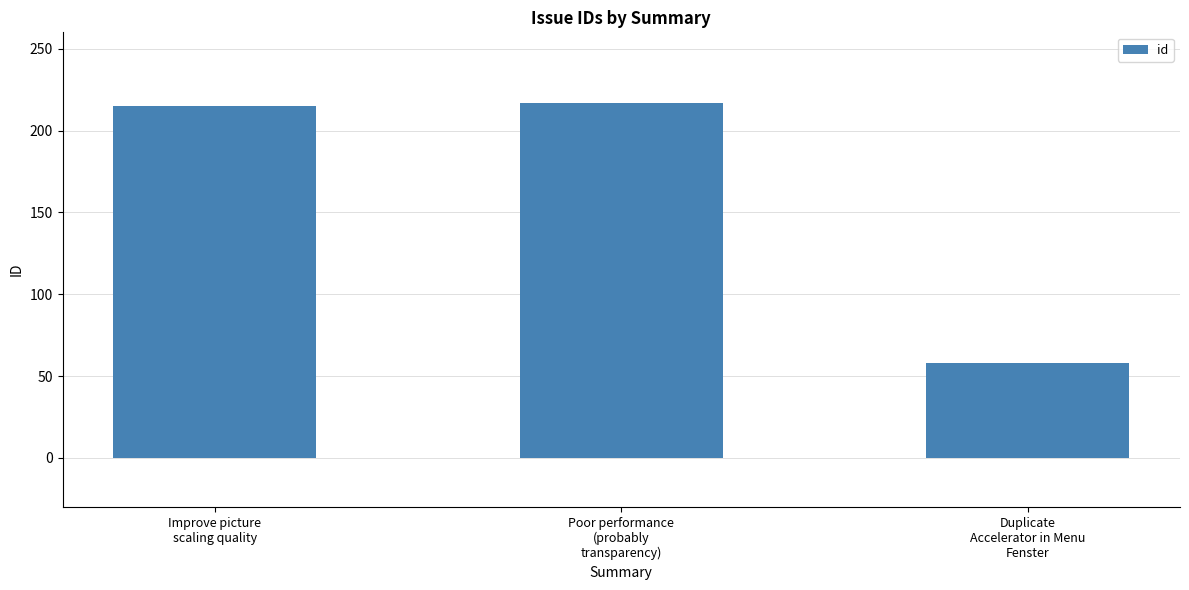

True or false: the data shows 286 at Poor performance
(probably
transparency).

False